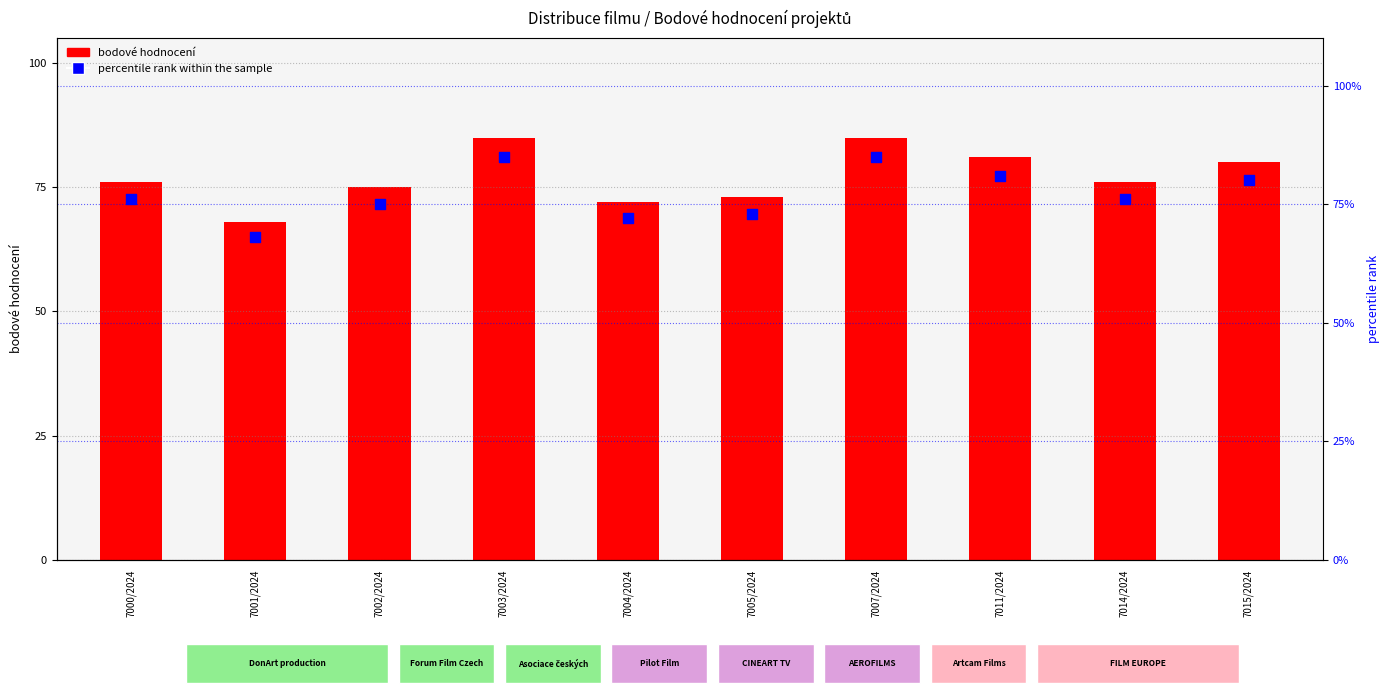

Which series reaches the maximum Y coordinate?

bodové hodnocení